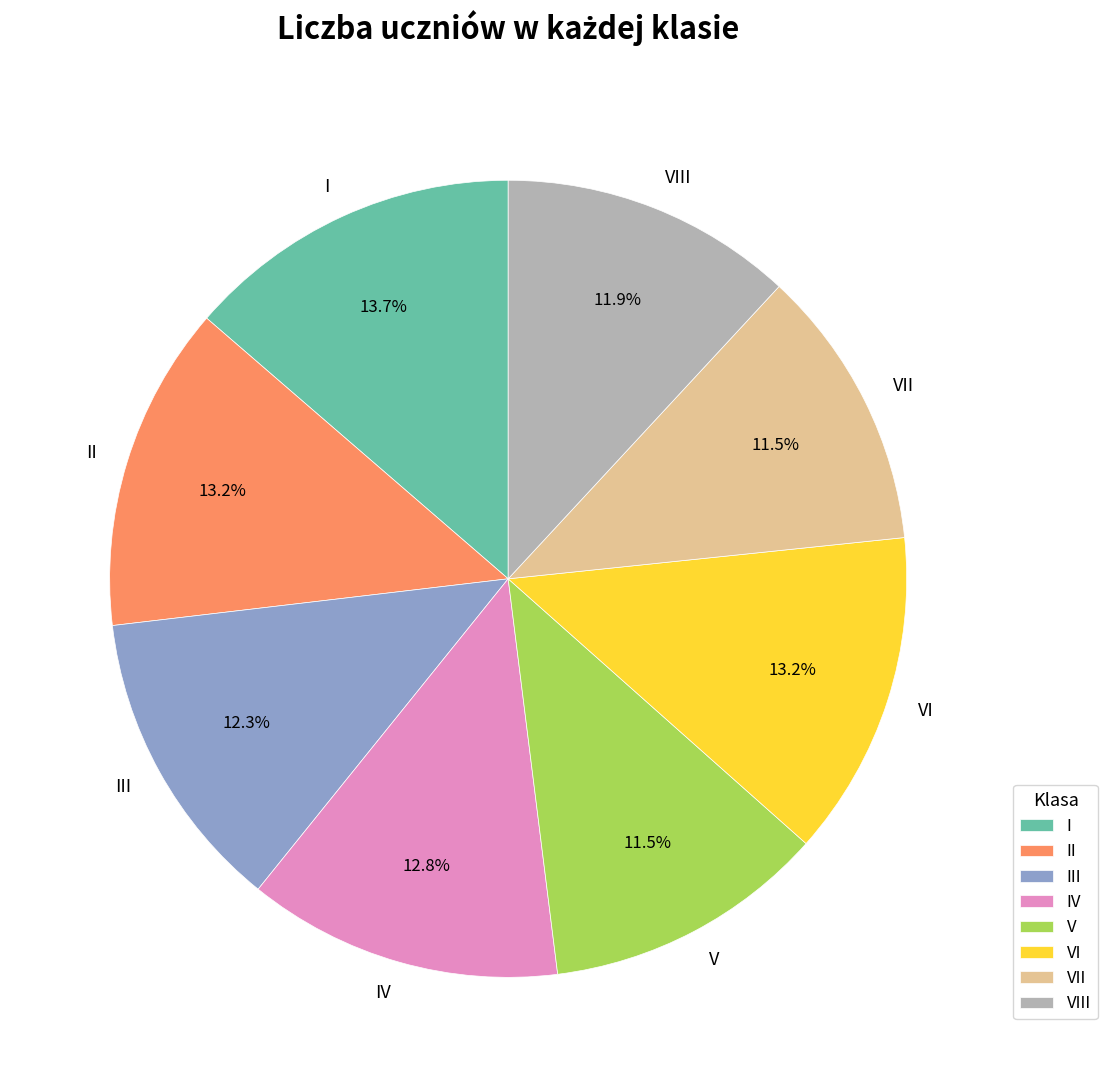

To the nearest percent, what portion does VI represent?

13%